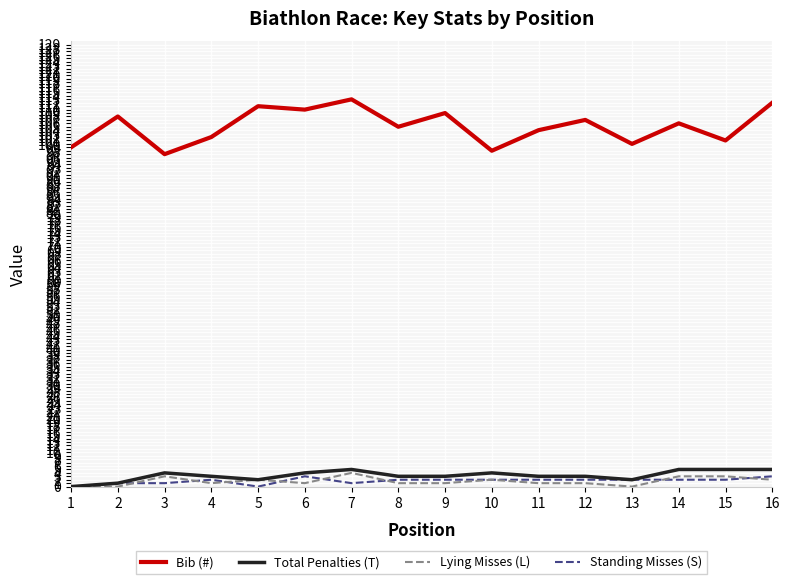

True or false: Standing Misses (S) has a value of 2 at 9.

True